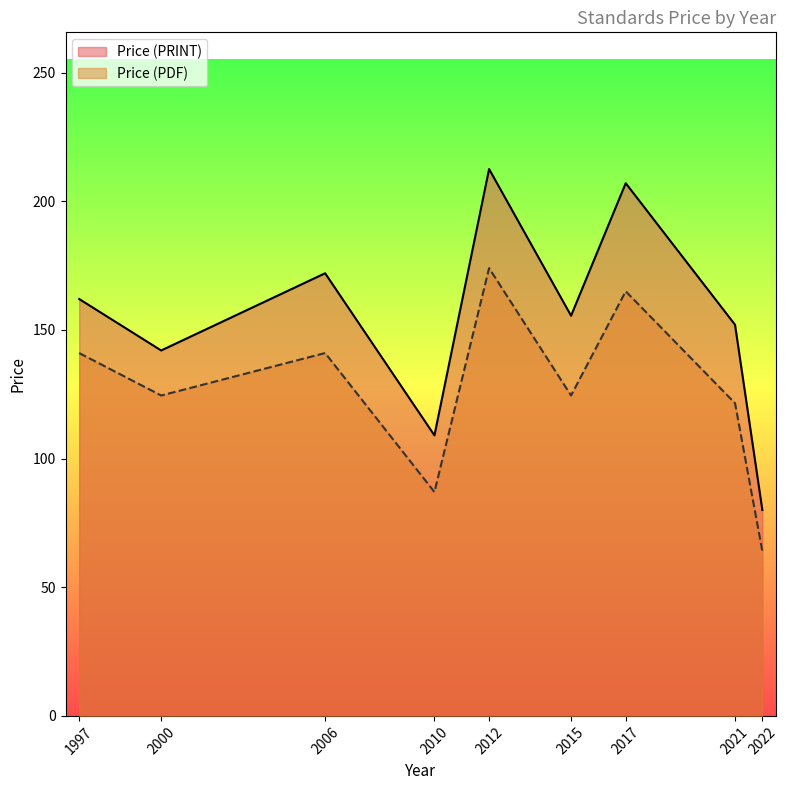

Between 2021 and 2012, which series saw the biggest shift?

Price (PRINT)